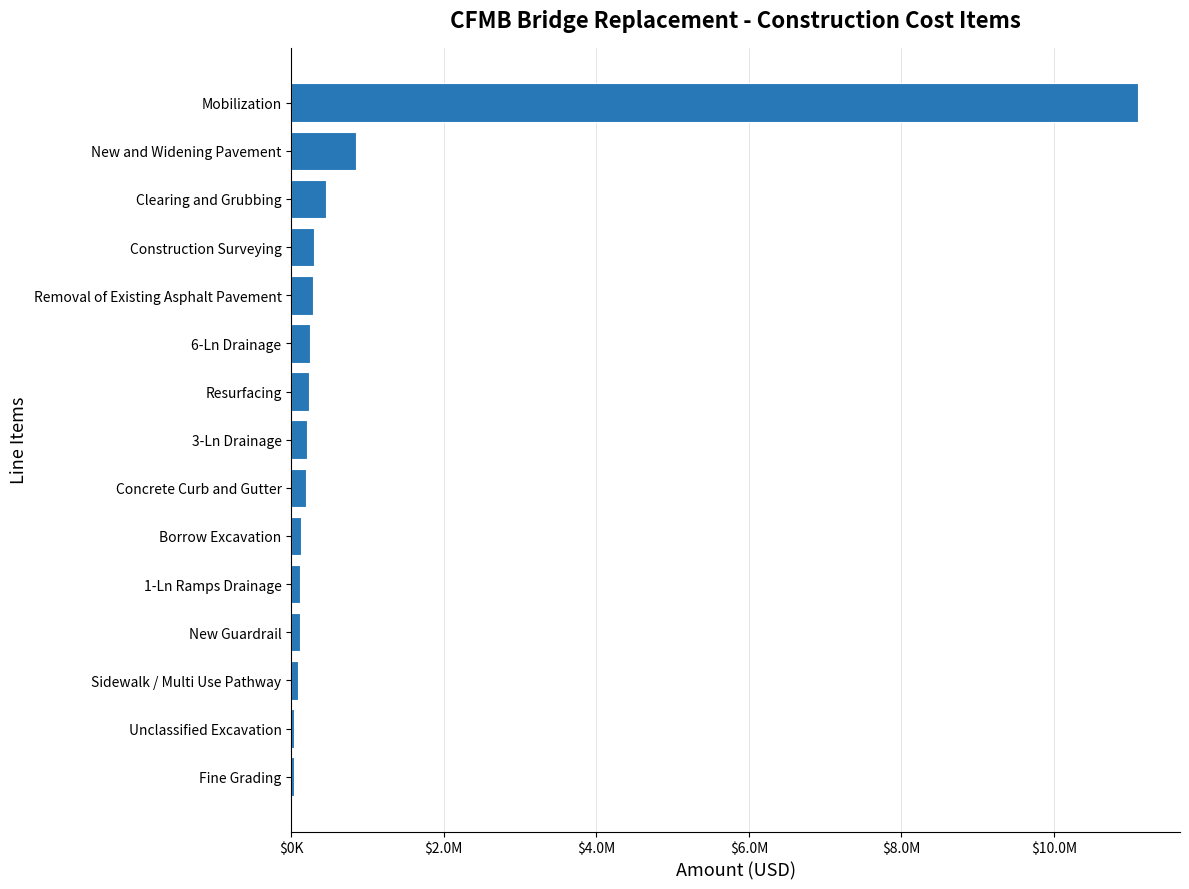

How many values exceed 207000?

7